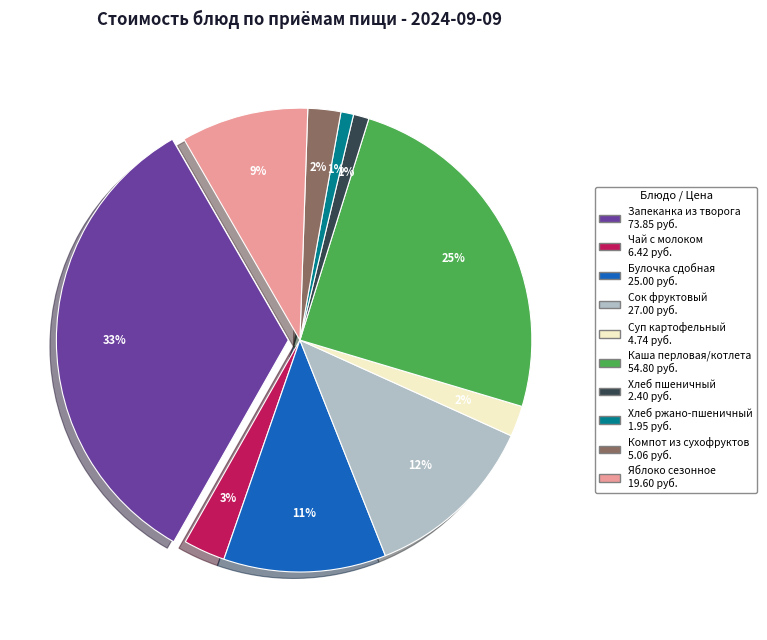

To the nearest percent, what percentage of the pie is хлеб ржано-пшеничный?

1%